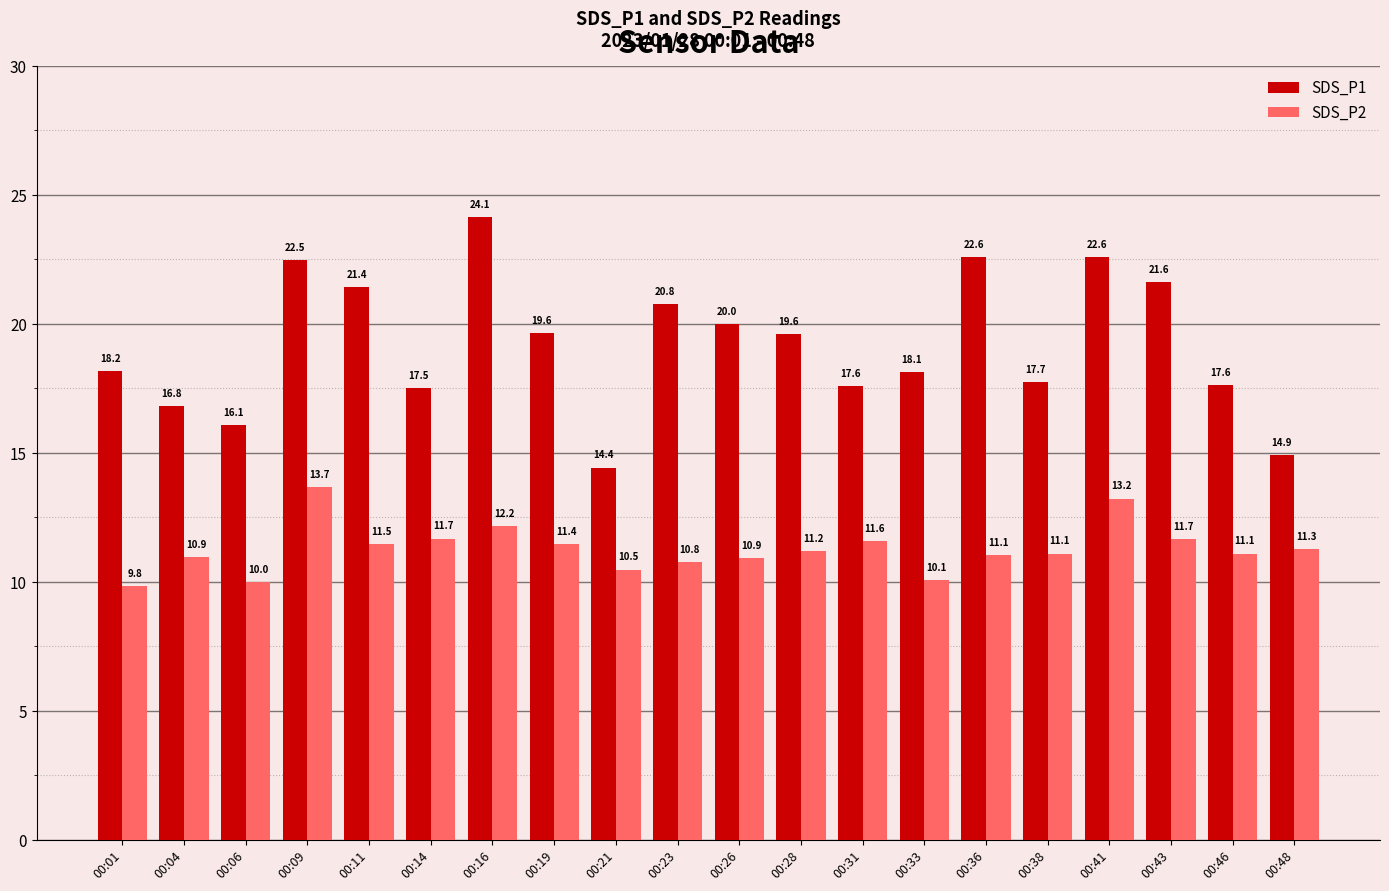

Which series has the largest total across all categories?

SDS_P1